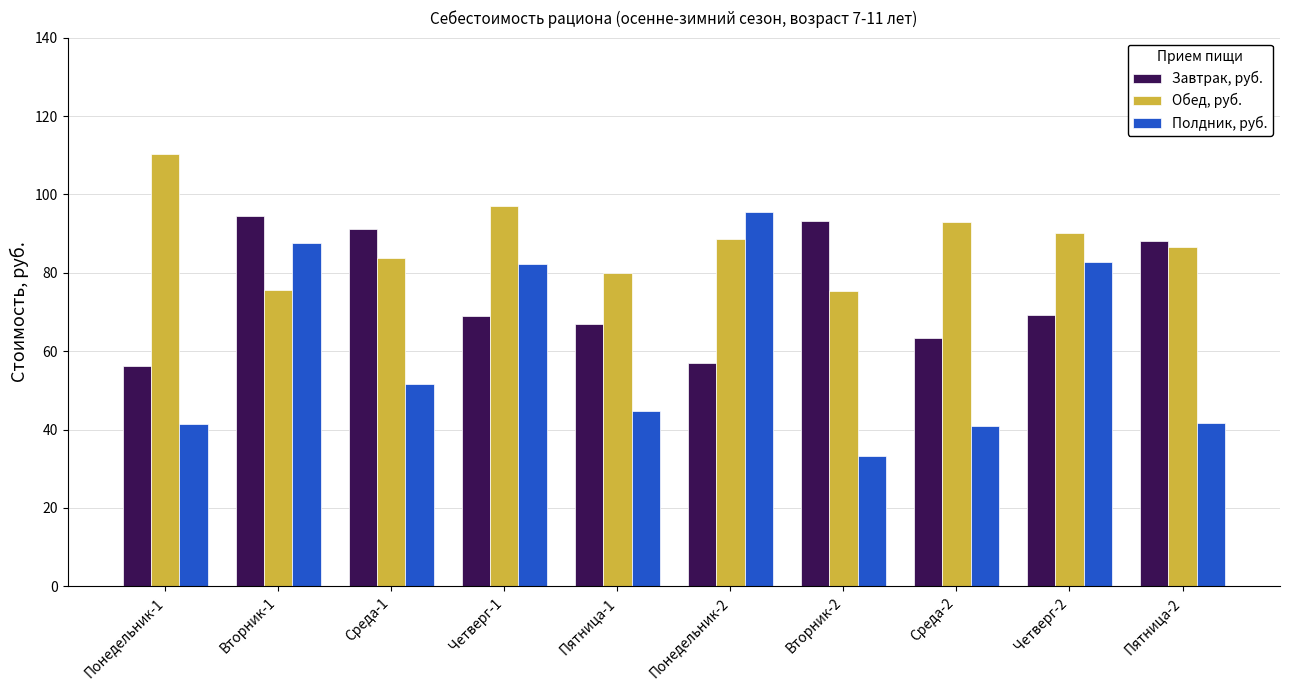

What is the difference between the Полдник, руб. values at Вторник-2 and Вторник-1?

54.2